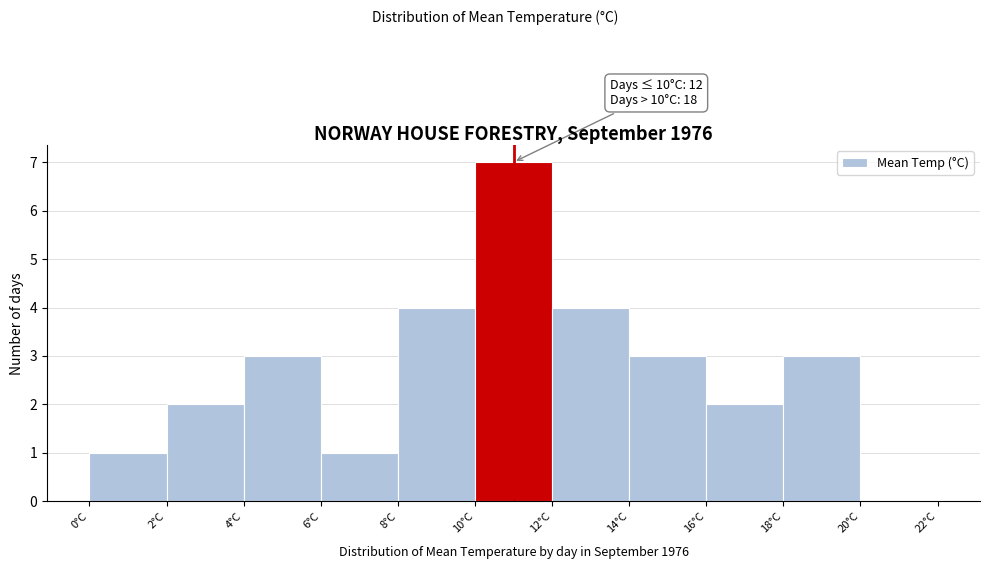

Over which range of the x-axis is the bar tallest?

10 to 12